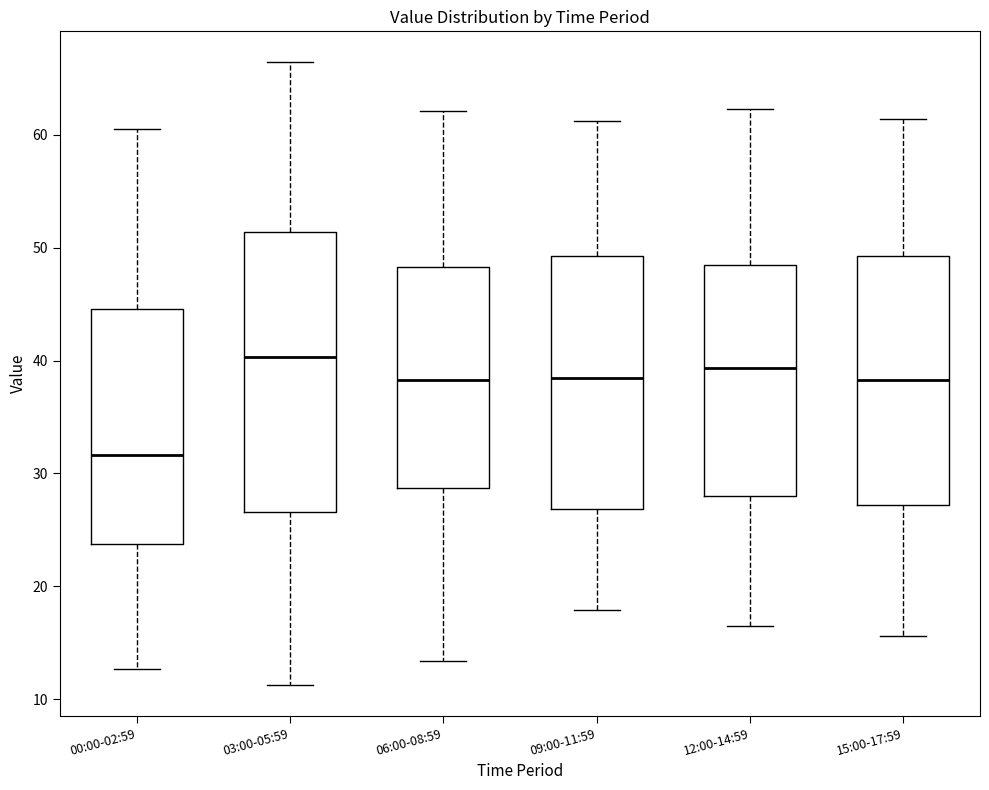

Reading left to right, transcribe this box plot: for each box, give where its median line is, the range the box spans, and where its two whiskers end, as read against the y-axis. The values are not printed on the chart, so give them approximately, as read against the axis.

00:00-02:59: median 32, box 24 to 45, whiskers 13 to 61
03:00-05:59: median 40, box 27 to 51, whiskers 11 to 66
06:00-08:59: median 38, box 29 to 48, whiskers 13 to 62
09:00-11:59: median 38, box 27 to 49, whiskers 18 to 61
12:00-14:59: median 39, box 28 to 48, whiskers 17 to 62
15:00-17:59: median 38, box 27 to 49, whiskers 16 to 61